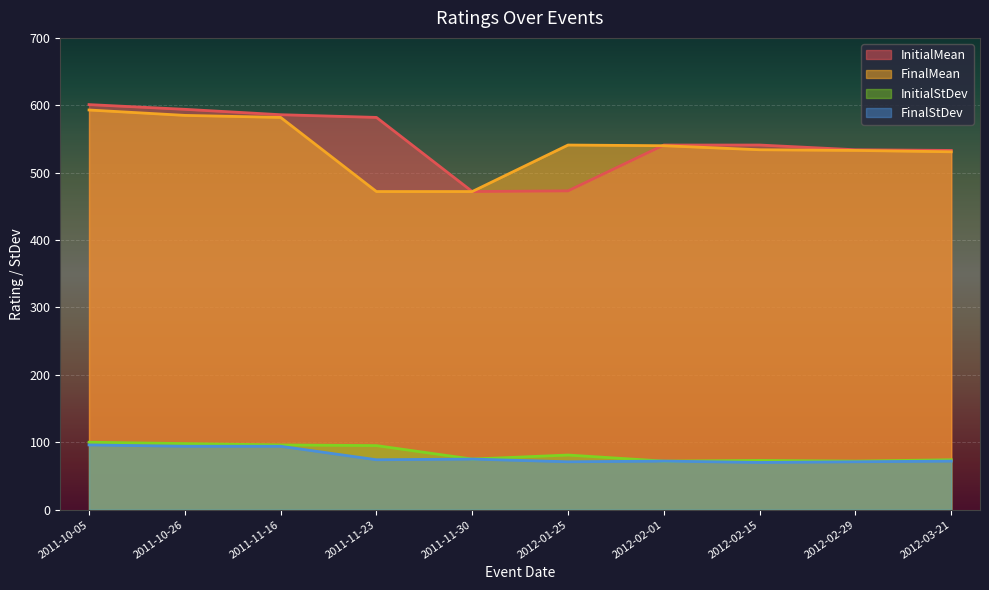

Is it true that FinalMean equals 472 at 2011-11-30?

True